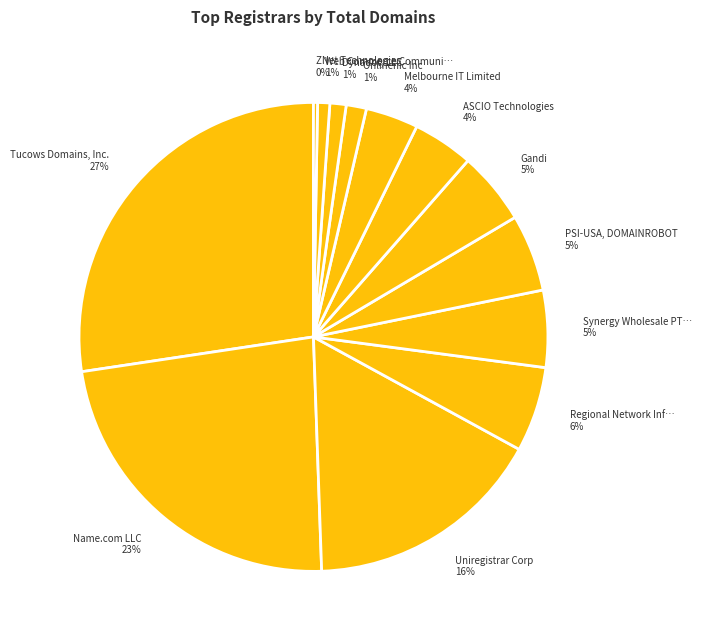

To the nearest percent, what is the average slice percentage?

8%